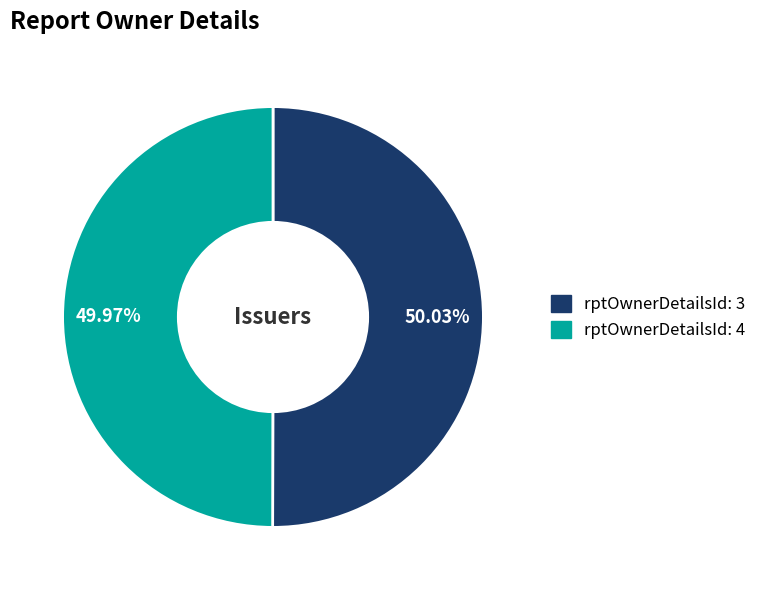

What is the ratio of the value at rptOwnerDetailsId: 4 to the value at rptOwnerDetailsId: 3?

1.0